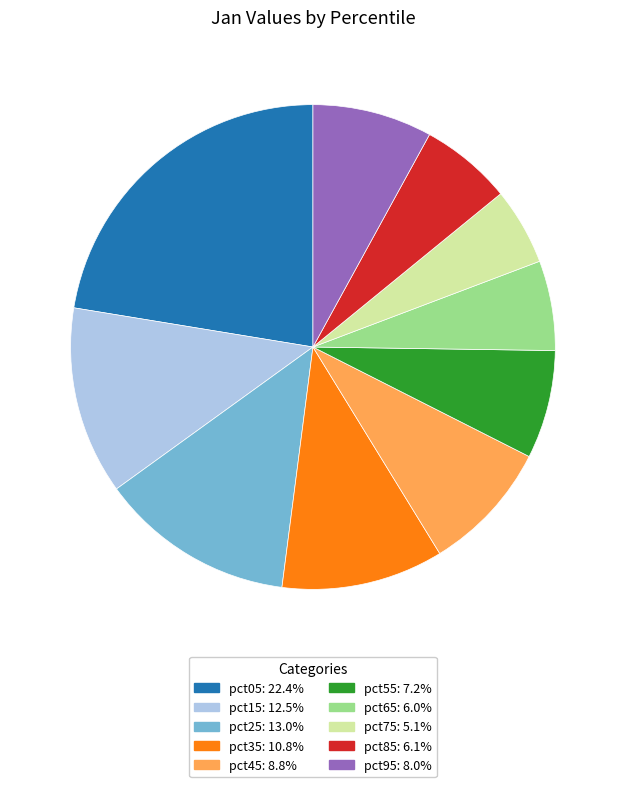

Is the sum of pct45 and pct05 greater than half?

No